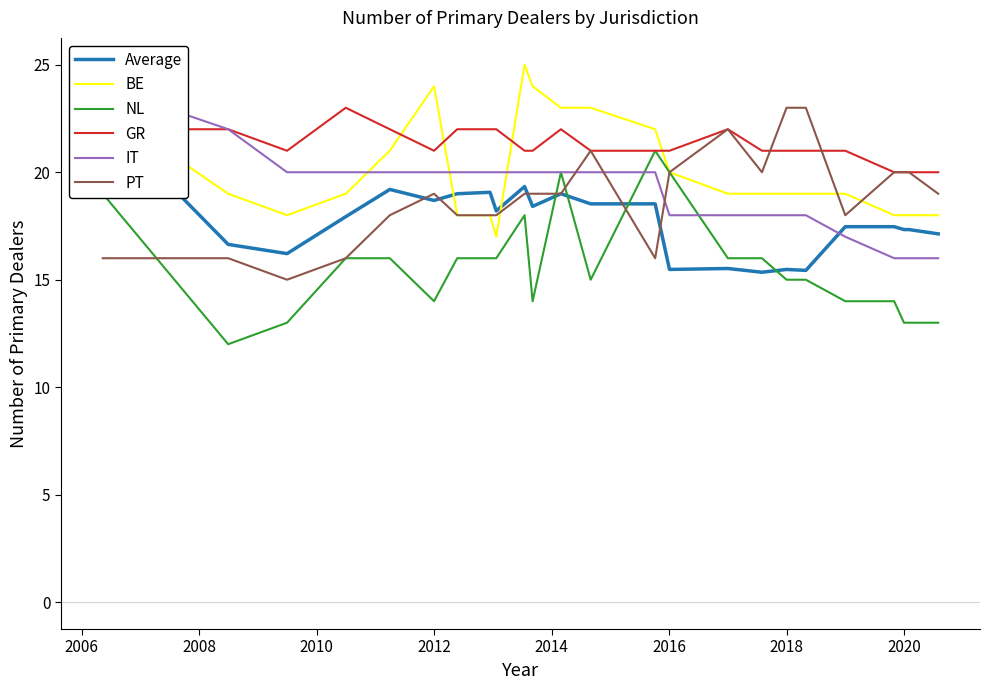

True or false: PT has a value of 32 at 2020.

False